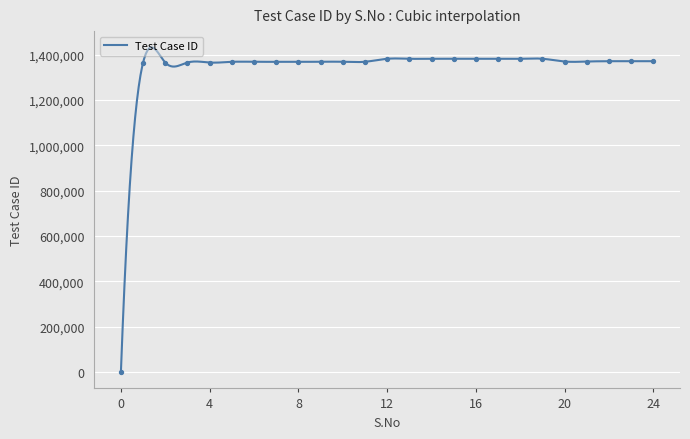

Between 24 and 12, which is larger?

12